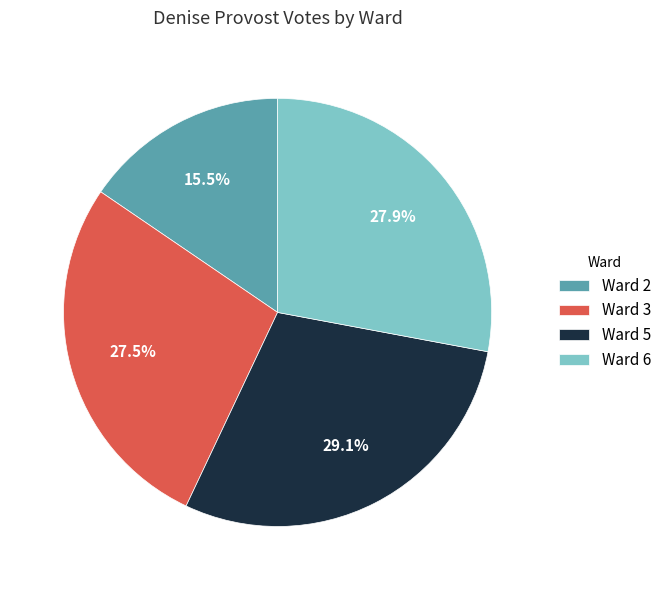

How many slices are in this pie chart?

4